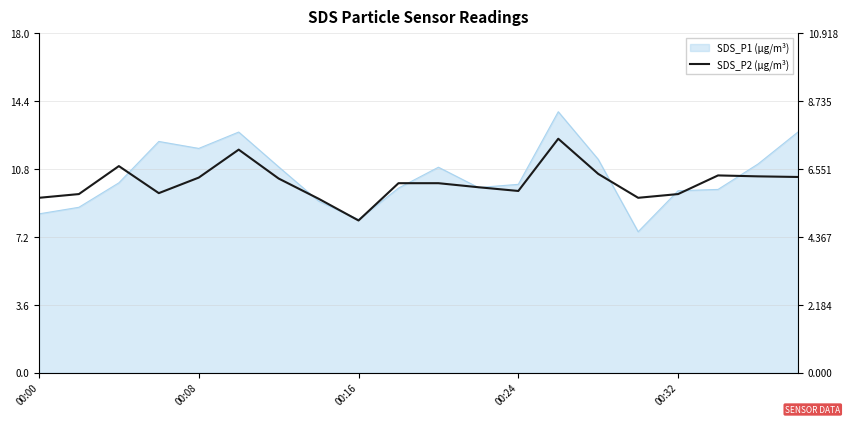

What is the change in value from 00:00 to 19?

+0.7